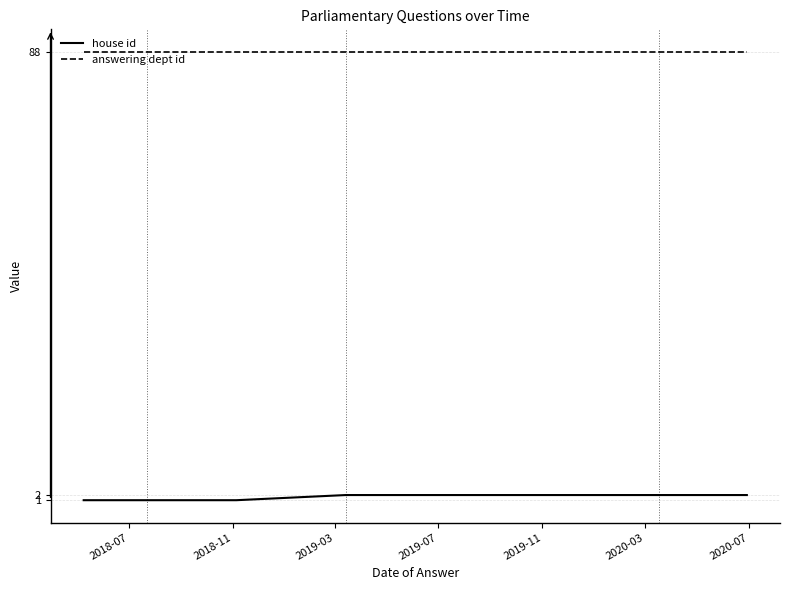

Does the chart have visible grid lines?

Yes